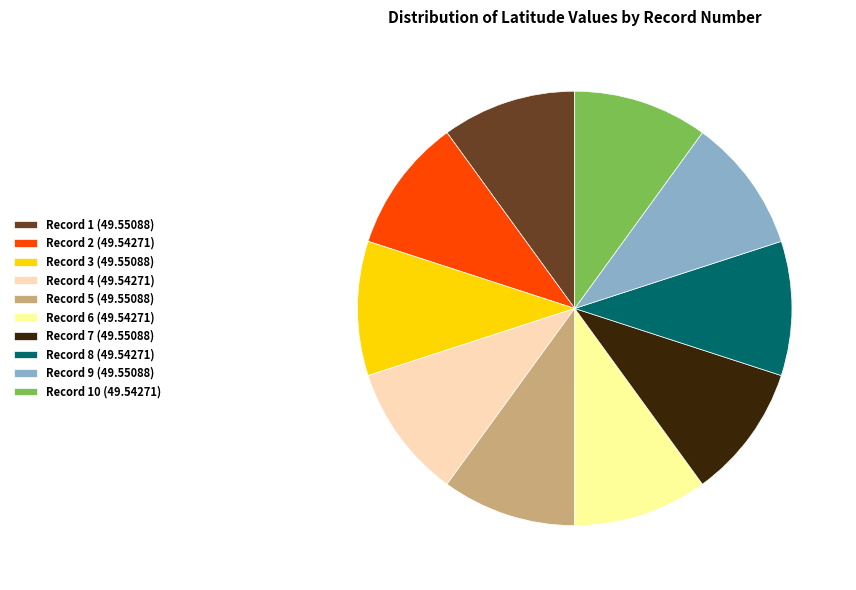

Does any single category account for the majority?

No